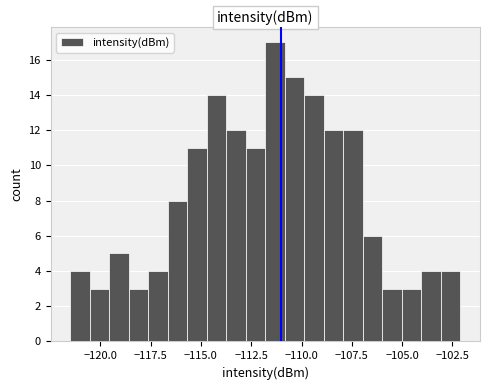

Read against the x-axis, roughly where is the centre of the tallest bar?

-111.5